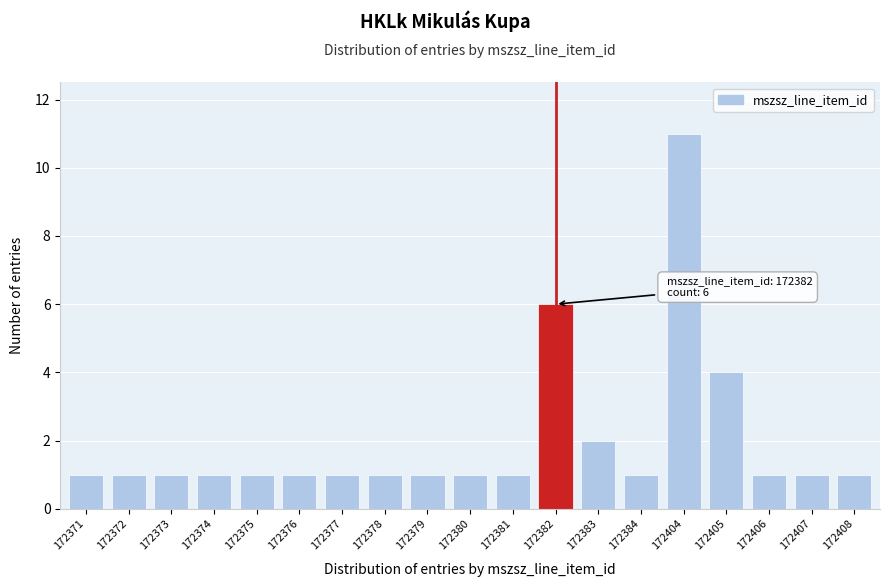

Reading right to left, extract all data points from this chart.

1	1	1	4	11	1	2	6	1	1	1	1	1	1	1	1	1	1	1